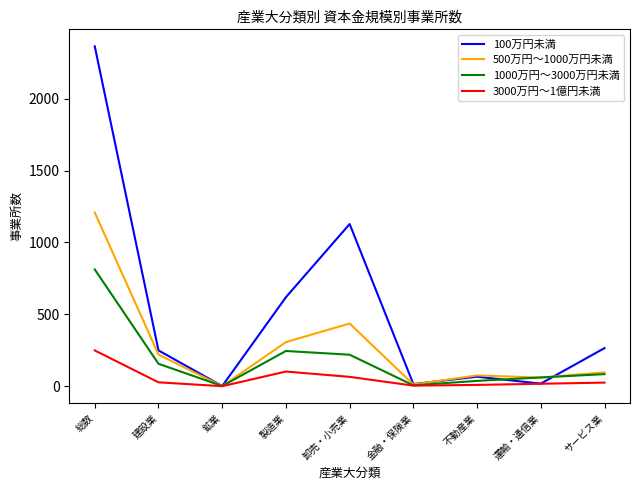

Which series ends up on top after the final intersection of 1000万円～3000万円未満 and 100万円未満?

100万円未満